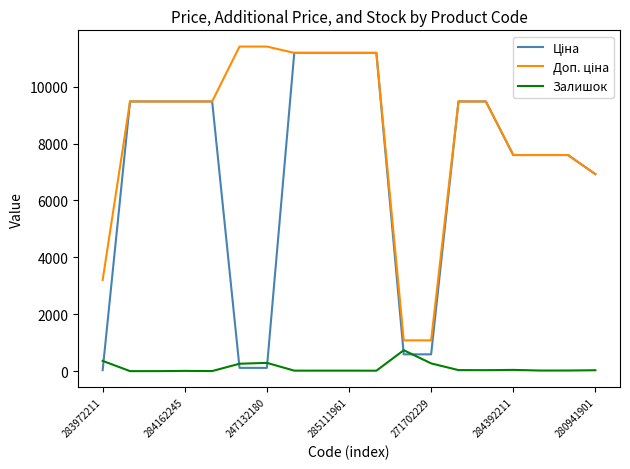

What is the greatest value displayed?

11410.0